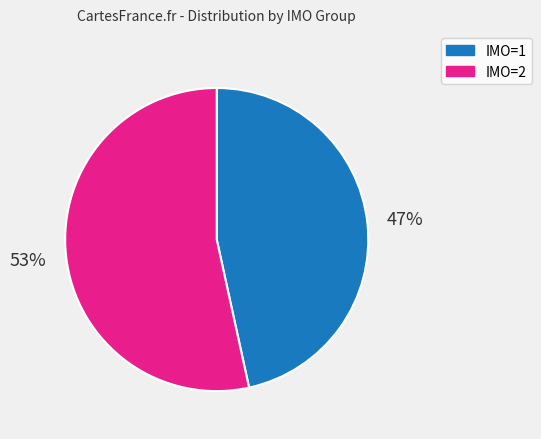

Do IMO=2 and IMO=1 together represent more than half of the pie?

Yes